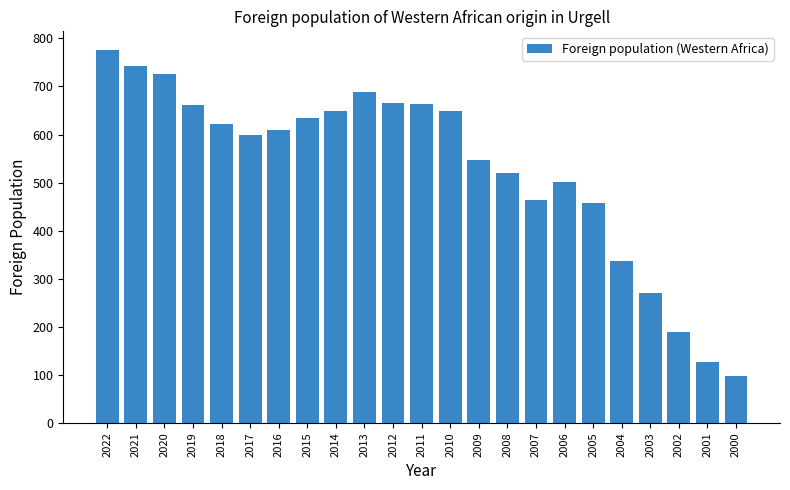

The chart shows a value of 978 at 2020. True or false?

False